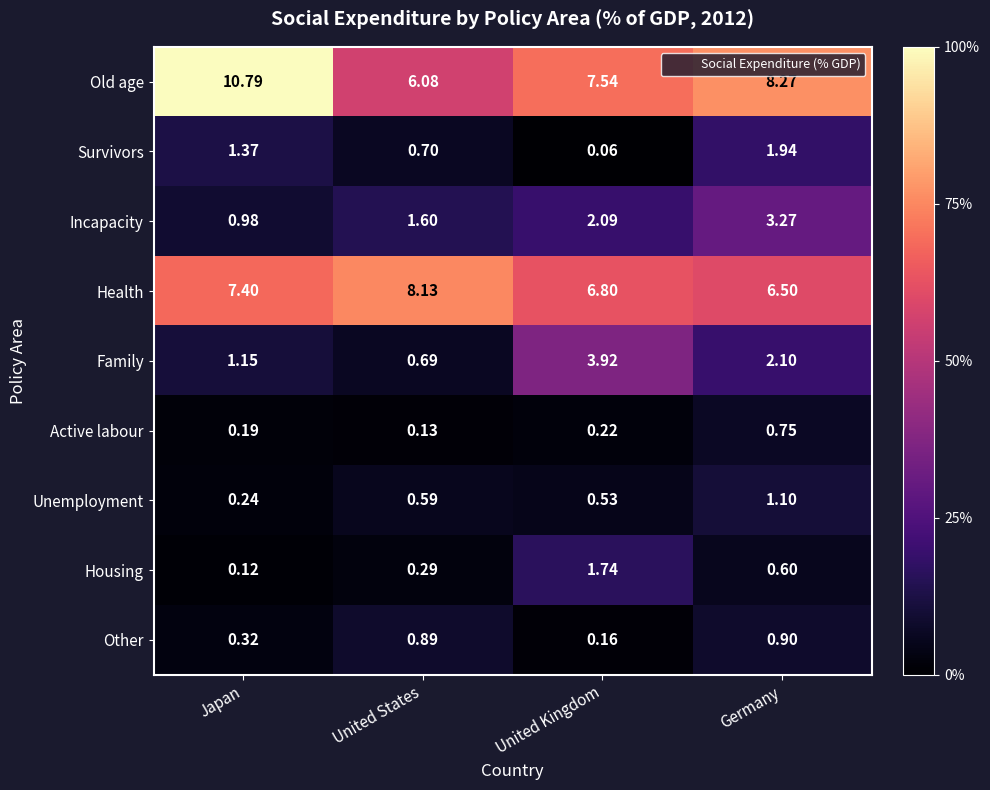

Is the value of Incapacity at United States greater than the value of Old age at United States?

No